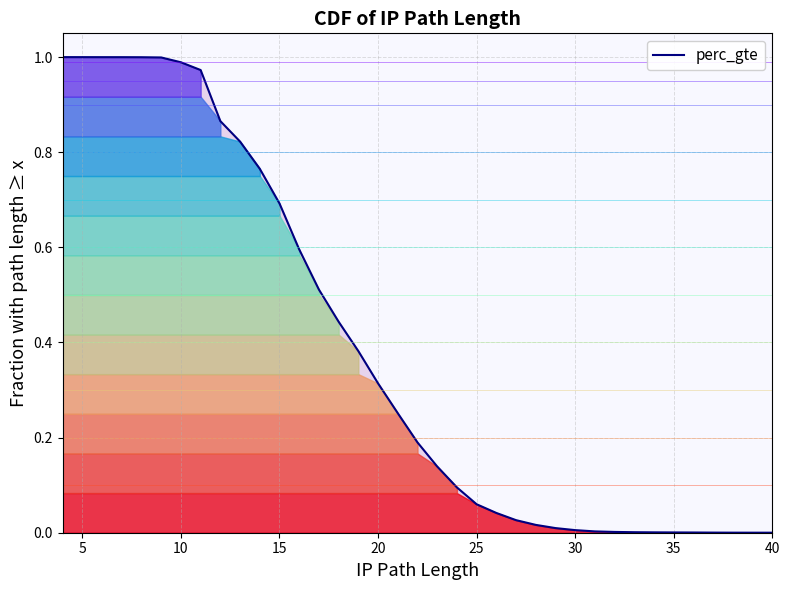

What is the average value?

0.4